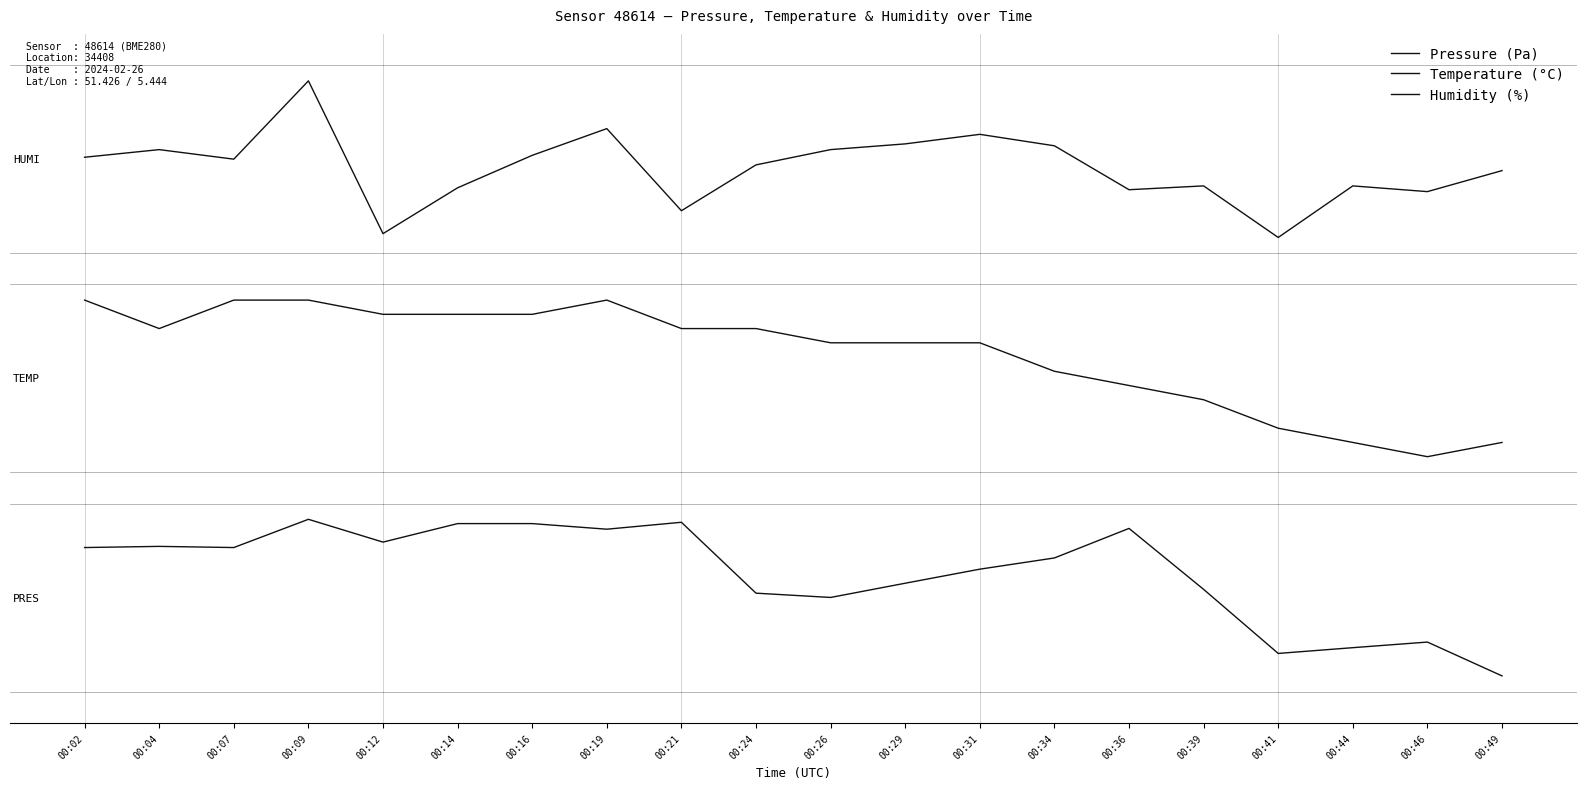

At which category does Pressure (Pa) reach its first local valley?

00:07